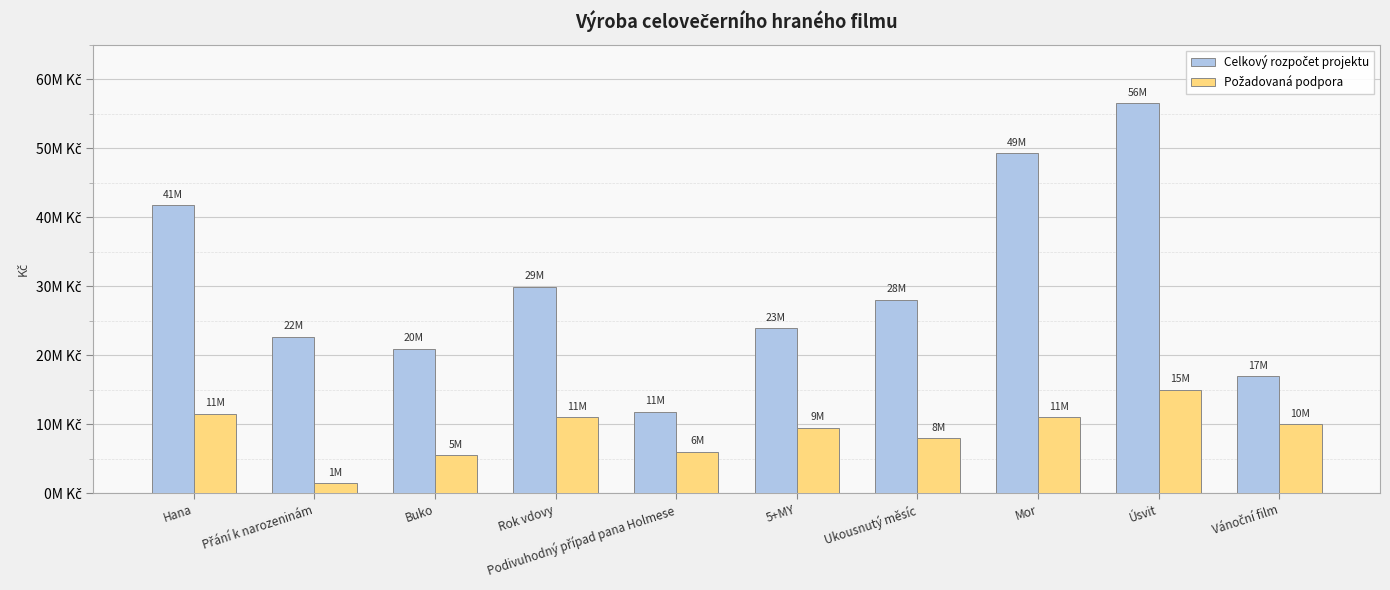

Rank the series at Přání k narozeninám from highest to lowest value.

Celkový rozpočet projektu, Požadovaná podpora